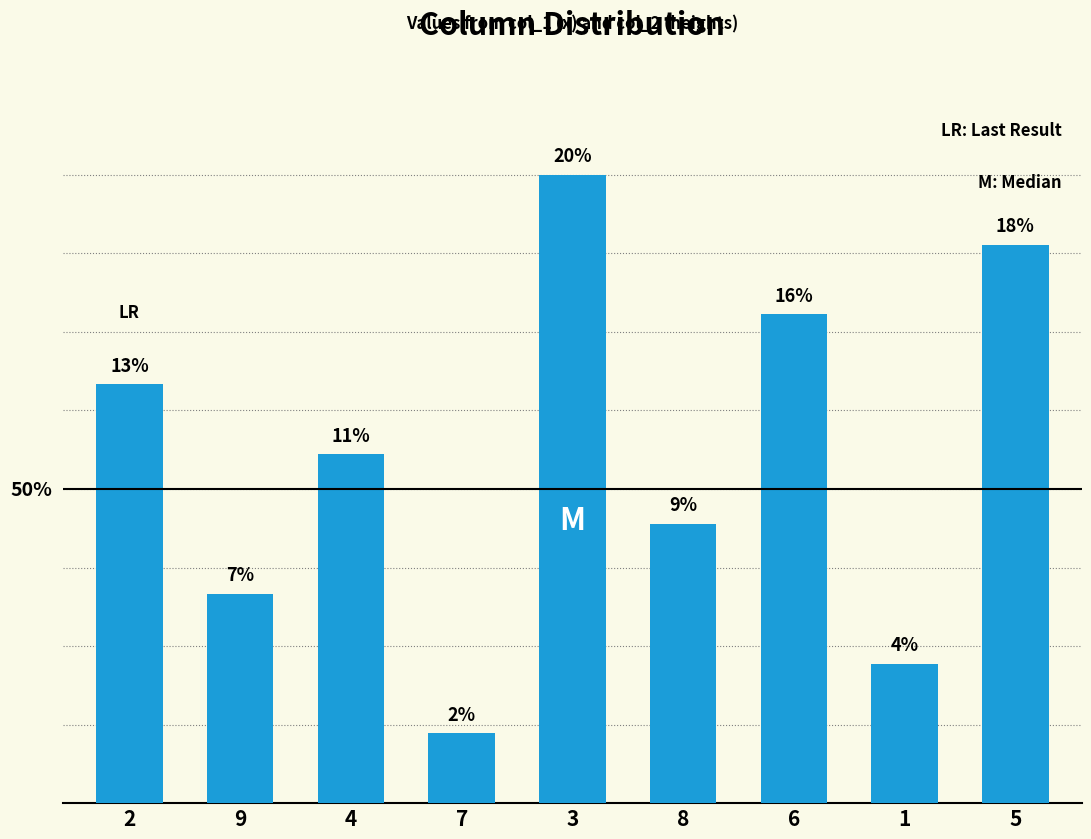

Does the chart contain any negative values?

No